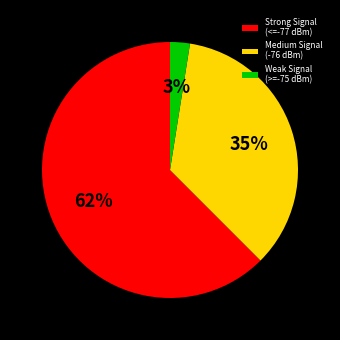

Count the number of slices in the pie.

3